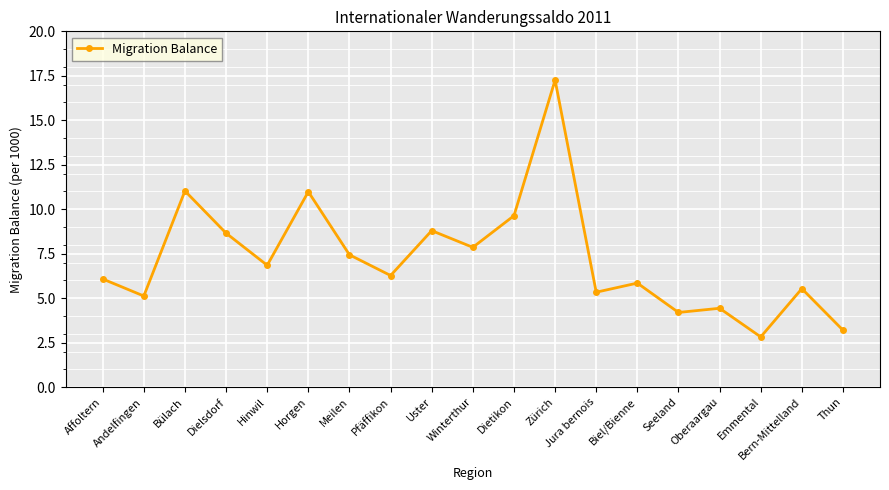

What is the average value?

7.2